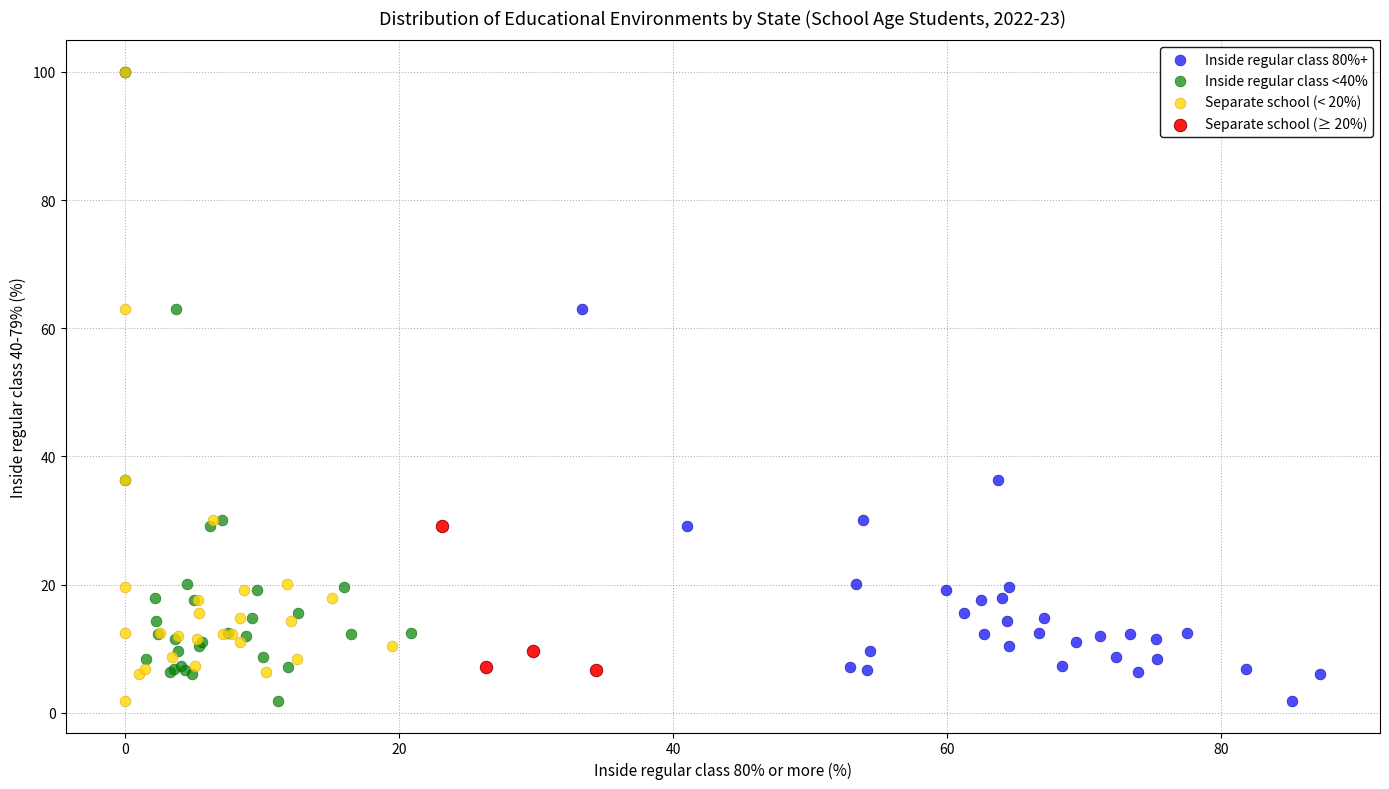

What are all the series names shown in the legend?

Inside regular class 80%+, Inside regular class <40%, Separate school (< 20%), Separate school (≥ 20%)